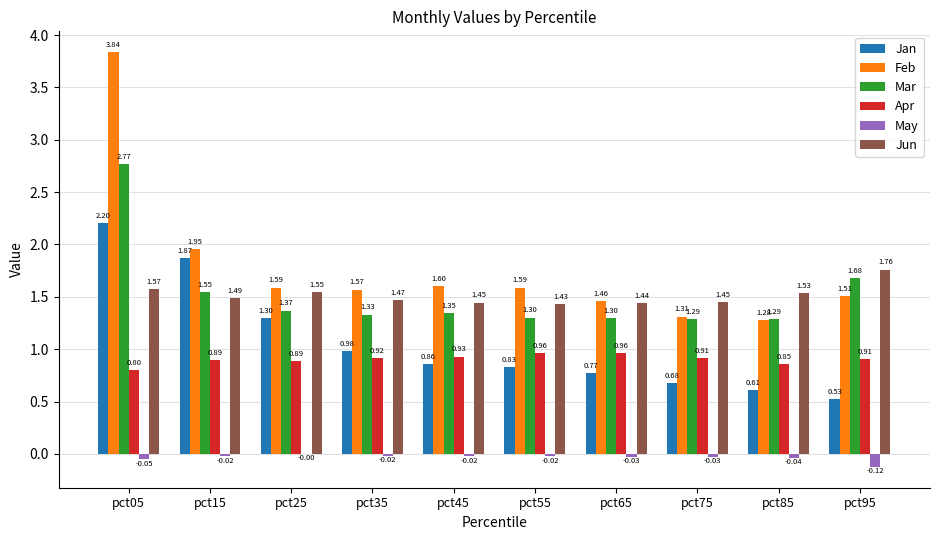

How many data points does each series have?

10